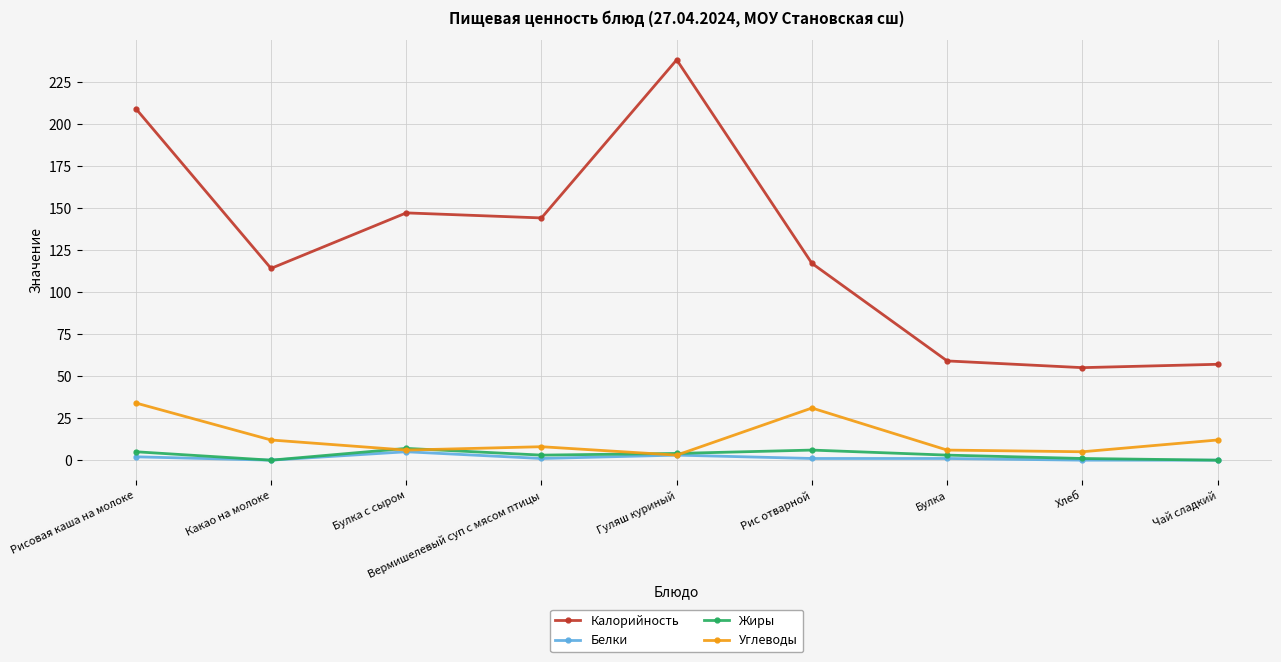

What is the greatest value displayed?

238